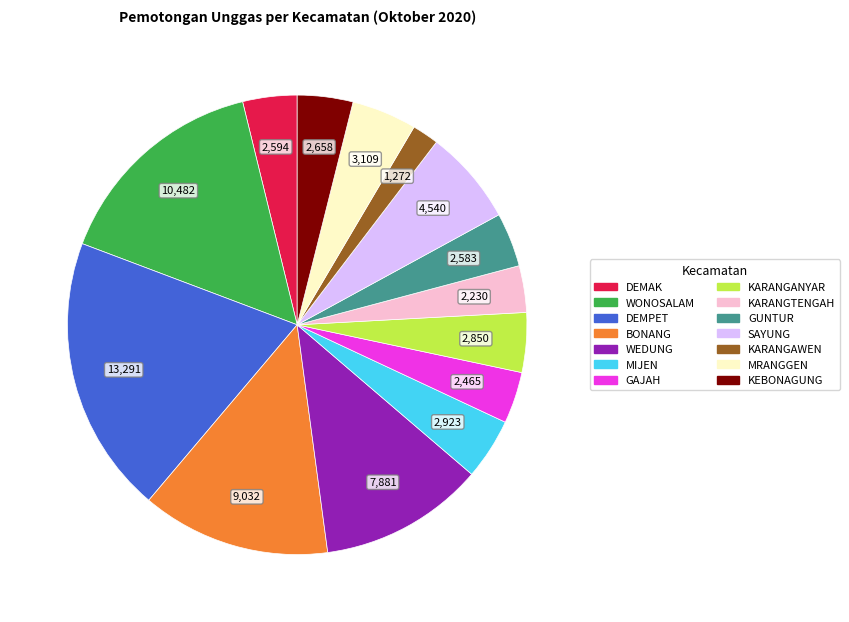

Do GUNTUR and GAJAH together represent more than half of the pie?

No